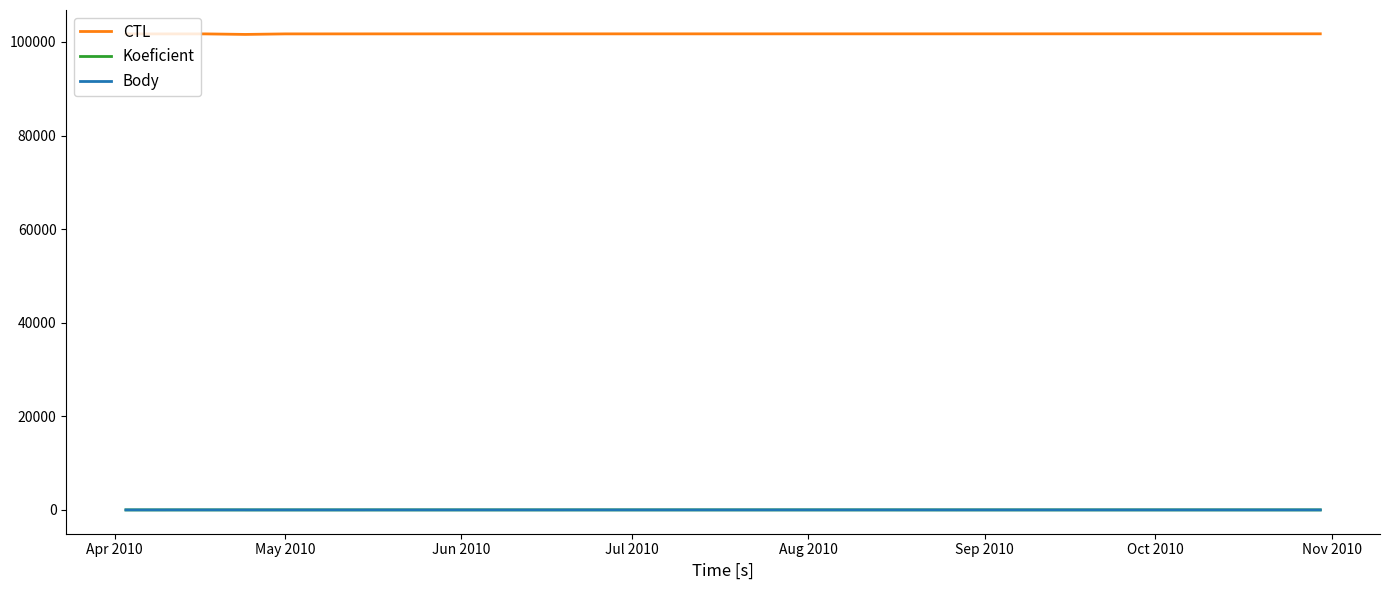

Does the chart have visible grid lines?

No